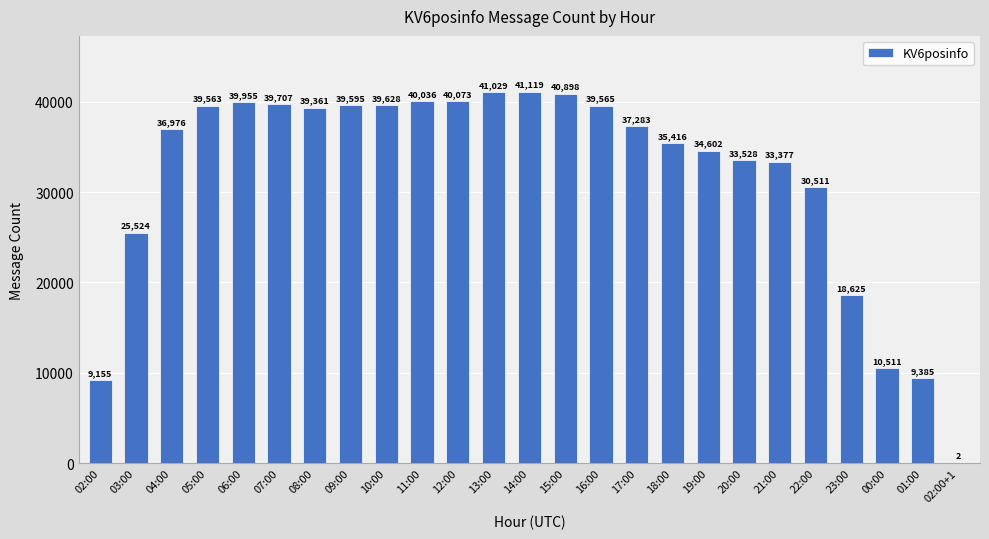

Where is the data nearest to the value 20560?

23:00